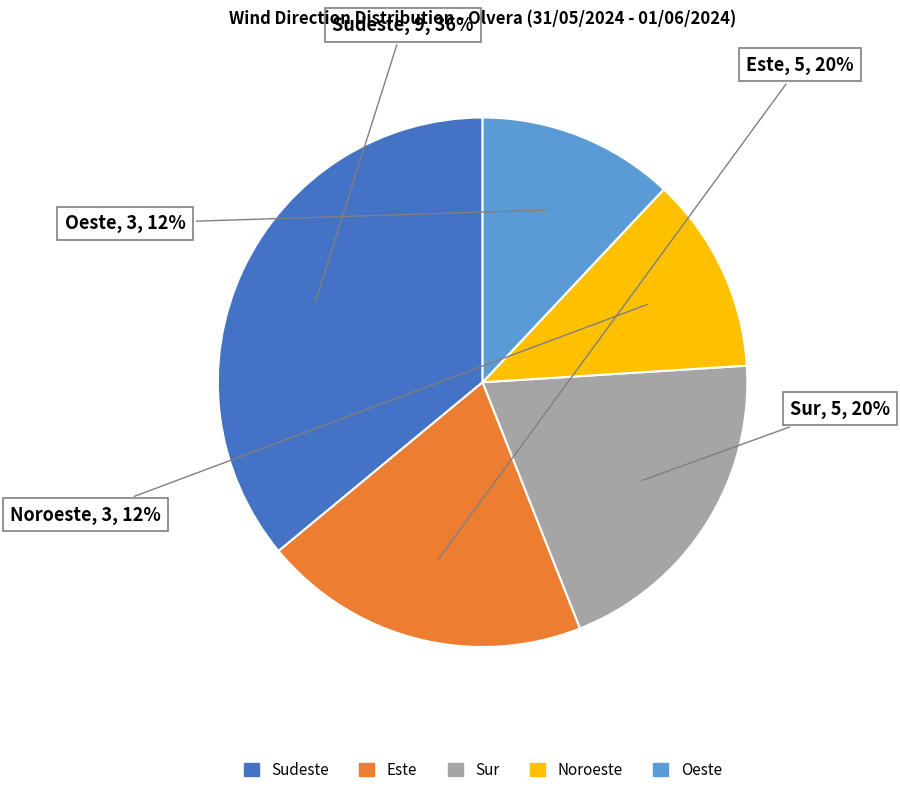

The Noroeste slice represents 12% of the pie. True or false?

True